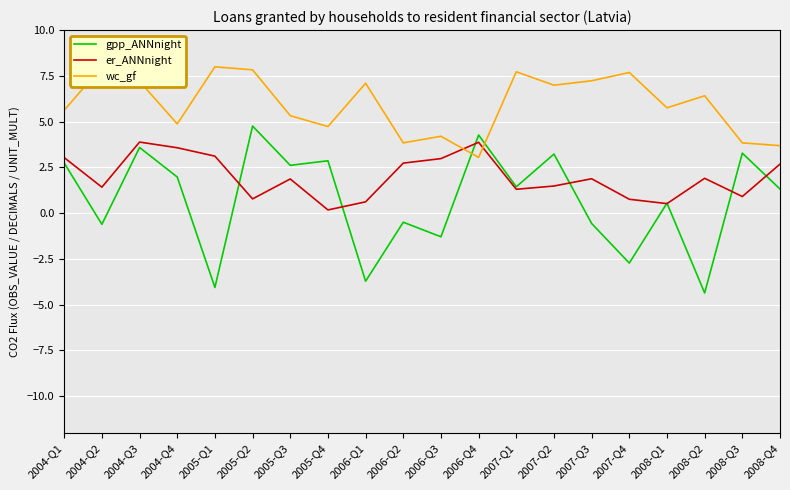

Which series has the largest total across all categories?

wc_gf